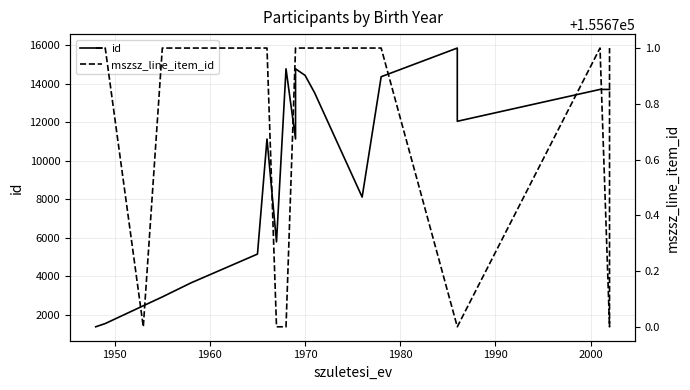

Which series has the widest spread of values?

id